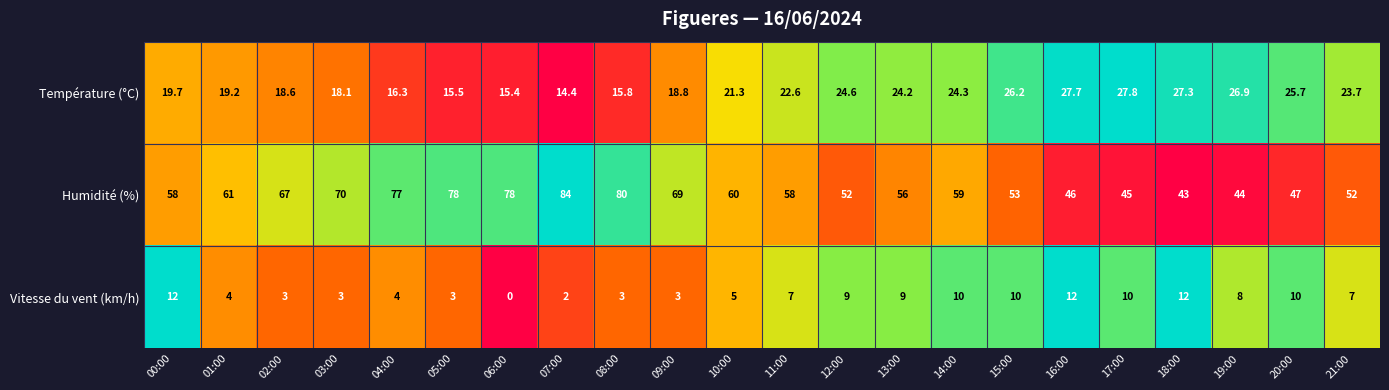

At which category does the chart reach its peak across all series?

07:00